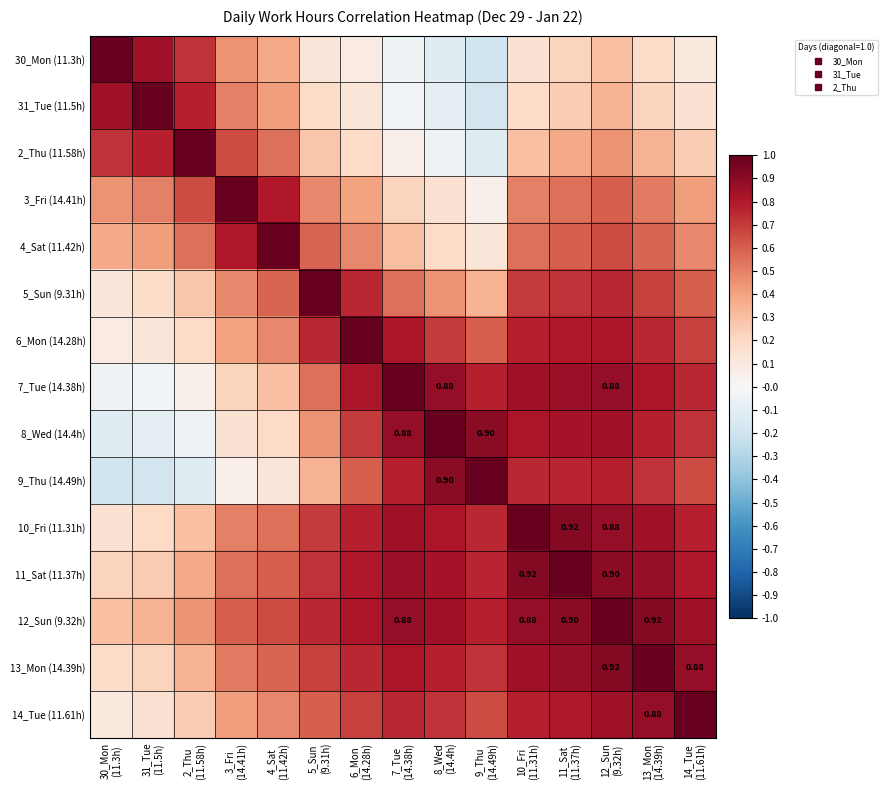

What is the approximate value of 8_Wed (14.4h) at 11_Sat (11.37h)?

0.8